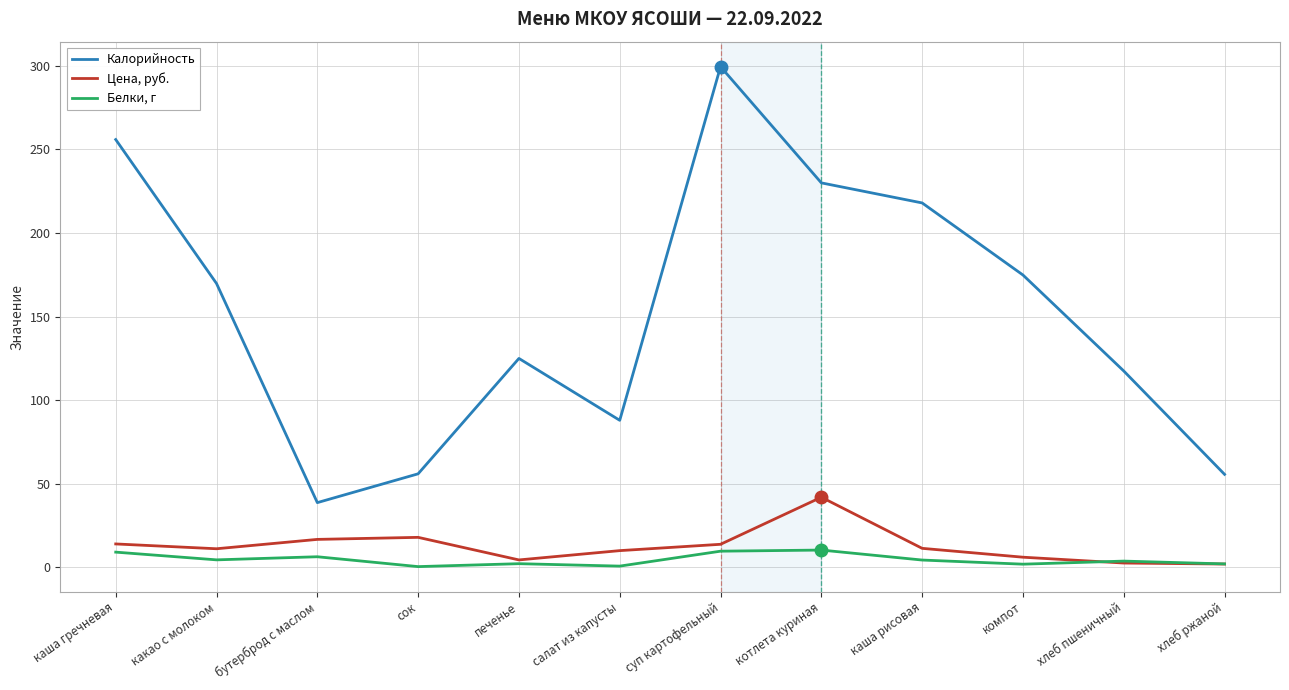

Does the chart have visible grid lines?

Yes